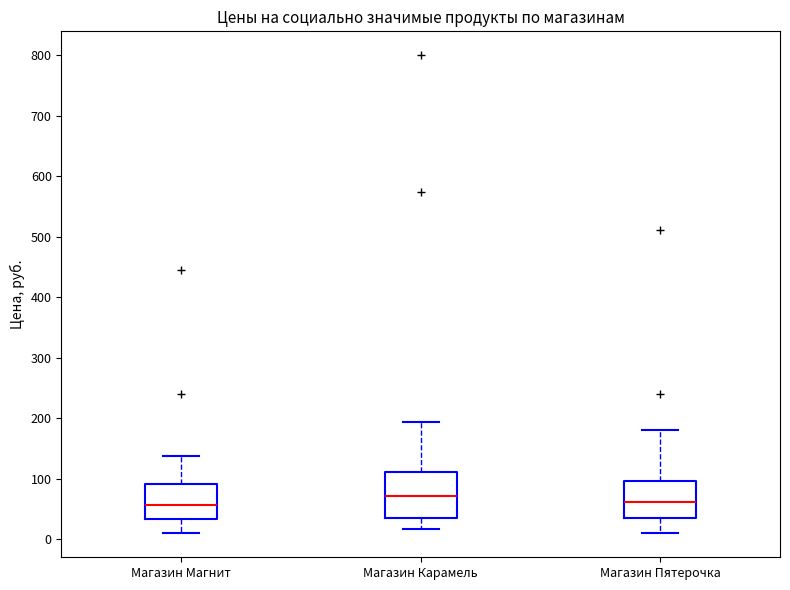

Reading left to right, read every box against the y-axis: the position of its median line, the range the box covers, and the ends of its whiskers. The values are not printed on the chart, so give them approximately, as read against the axis.

Магазин Магнит: median 60, box 30 to 90, whiskers 10 to 140
Магазин Карамель: median 70, box 40 to 110, whiskers 20 to 190
Магазин Пятерочка: median 60, box 40 to 100, whiskers 10 to 180